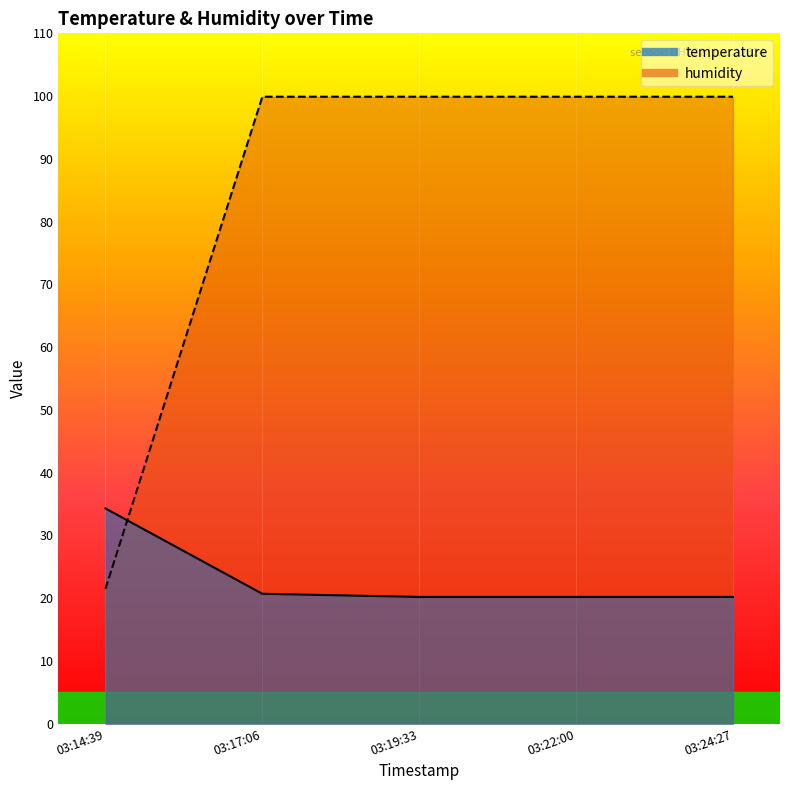

True or false: humidity has a value of 36.0 at 03:17:06.

False